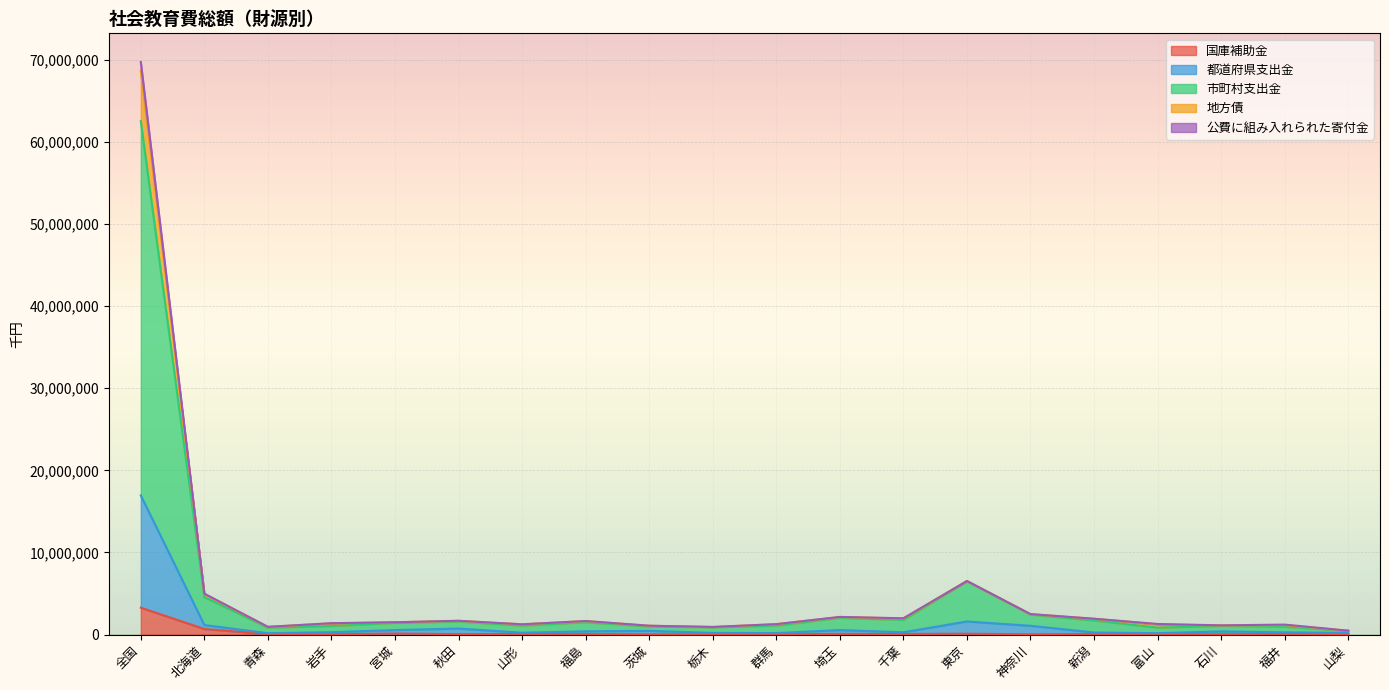

What position from the left is 栃木?

10